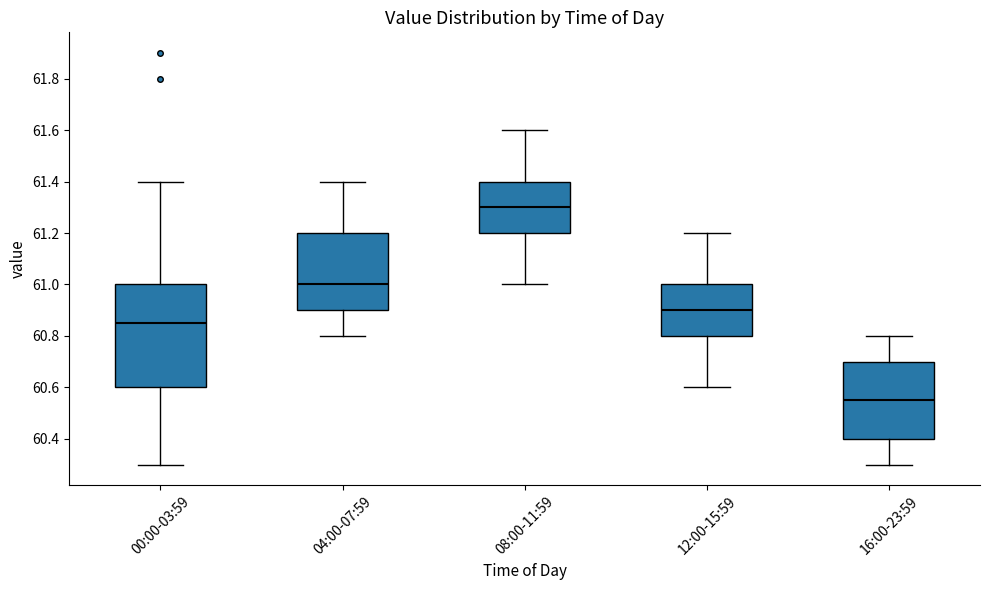

Which box's median line is the lowest?

16:00-23:59